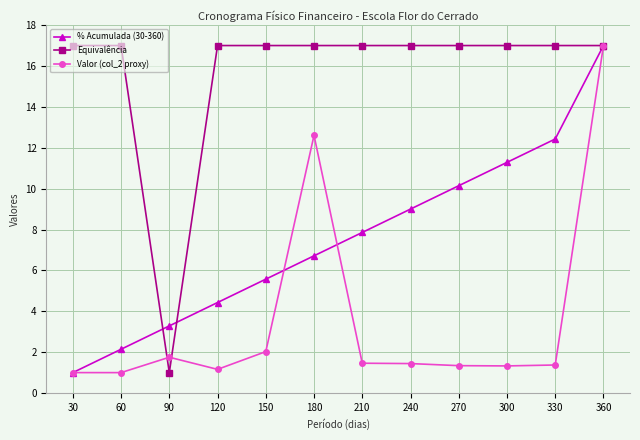

What is the lowest value of the Equivalência series?

1.0